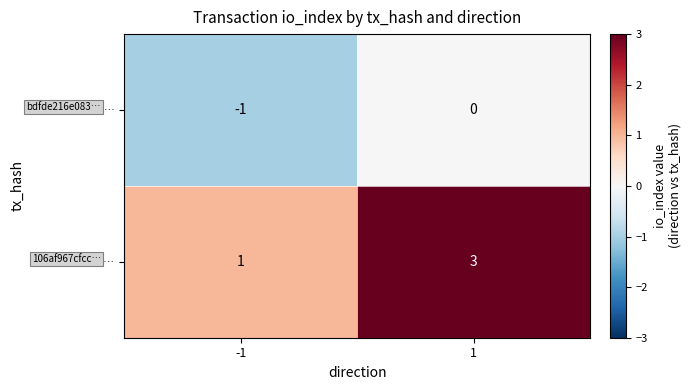

What is the maximum value shown in the chart?

3